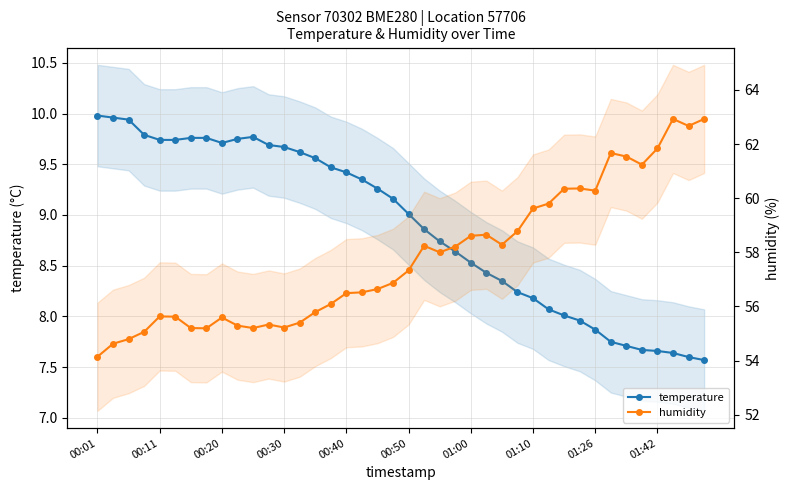

Does the chart display data point markers on the line(s)?

Yes